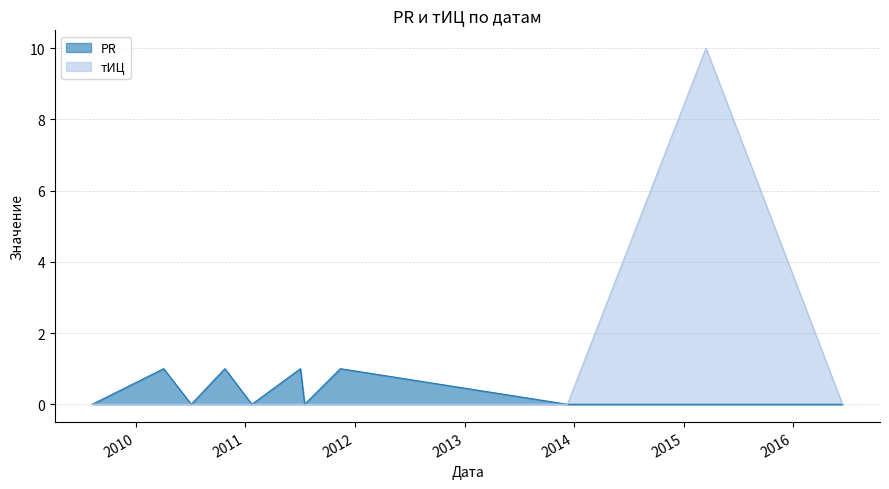

How many categories are shown in the chart?

11